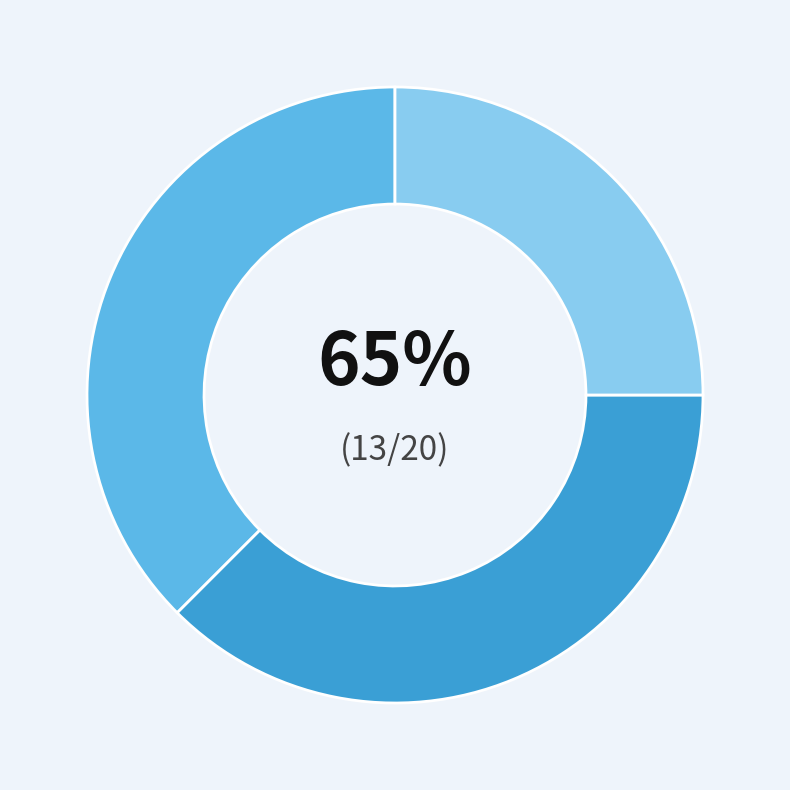

How much of the chart is everything except Nerd Camp 2.0 (402317305)?

62.5%